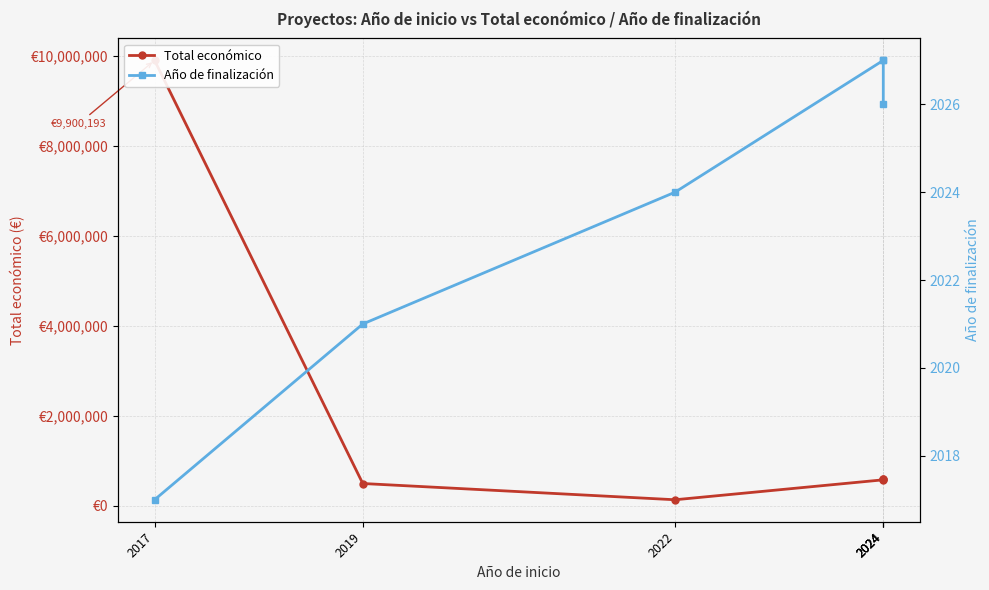

What is the value of the Total económico point at the 4th from the left?

579152